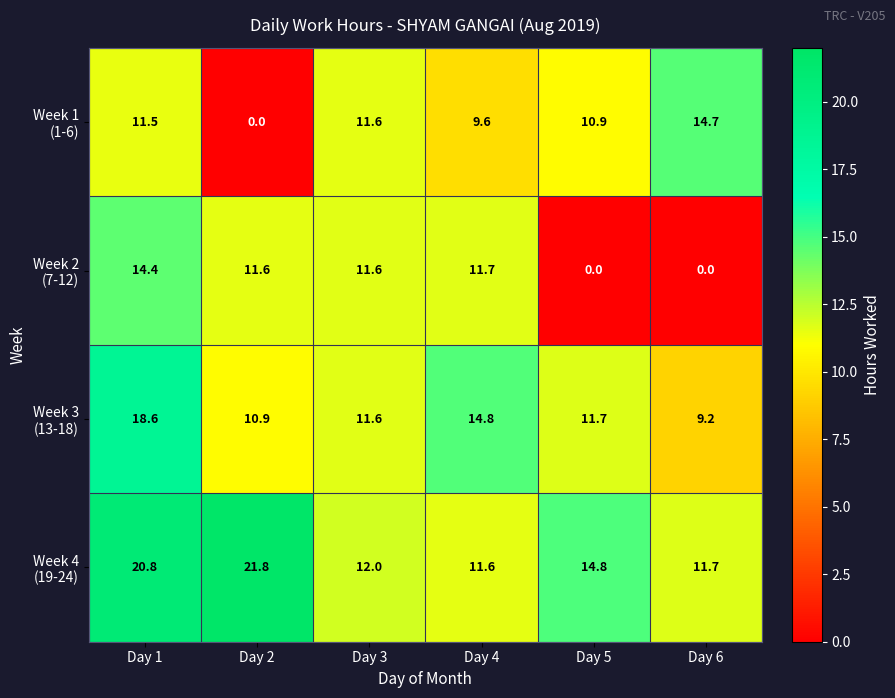

Which category has the highest value across all series?

Day 2